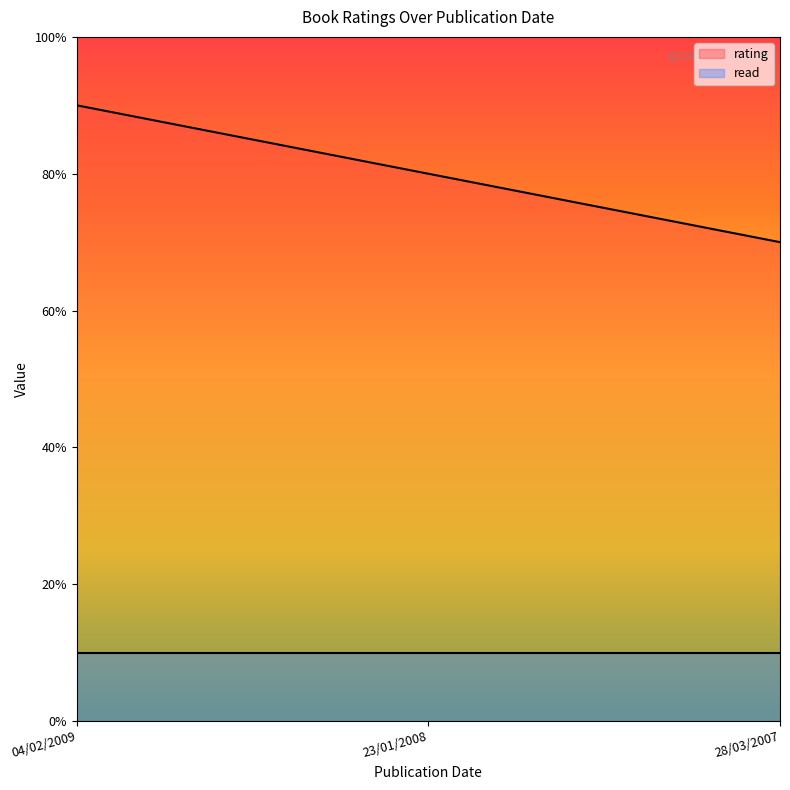

Does the chart display data point markers on the line(s)?

No